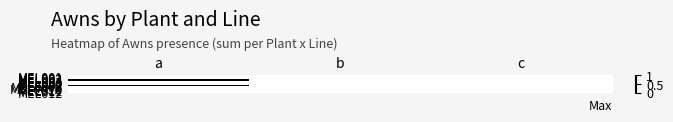

Reading left to right, list all the values displayed in this chart.

MEL001: a=0	b=0	c=0
MEL002: a=0	b=0	c=0
MEL003: a=0	b=0	c=0
MEL004: a=1	b=0	c=0
MEL005: a=0	b=0	c=0
MEL006: a=0	b=0	c=0
MEL007: a=0	b=0	c=0
MEL008: a=1	b=0	c=0
MEL009a: a=0	b=0	c=0
MEL009b: a=0	b=0	c=0
MEL010: a=0	b=0	c=0
MEL011: a=0	b=0	c=0
MEL012: a=0	b=0	c=0